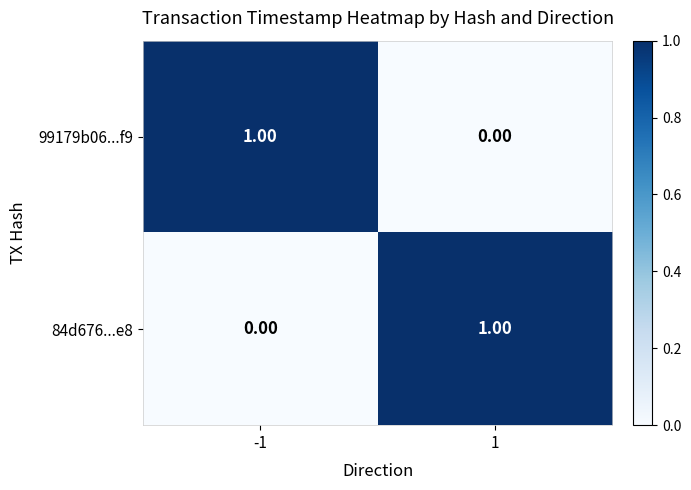

How many series are shown in this chart?

2